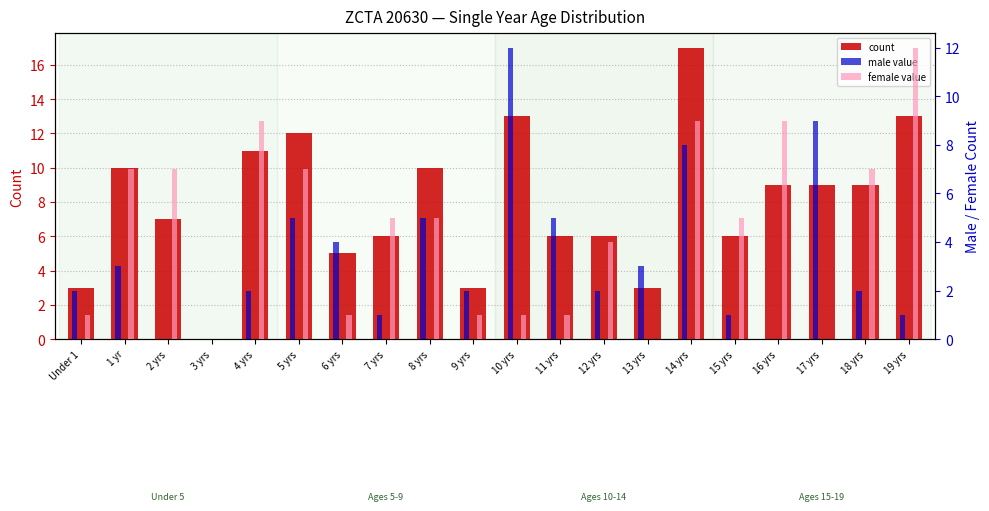

Does the chart contain stacked bars?

No